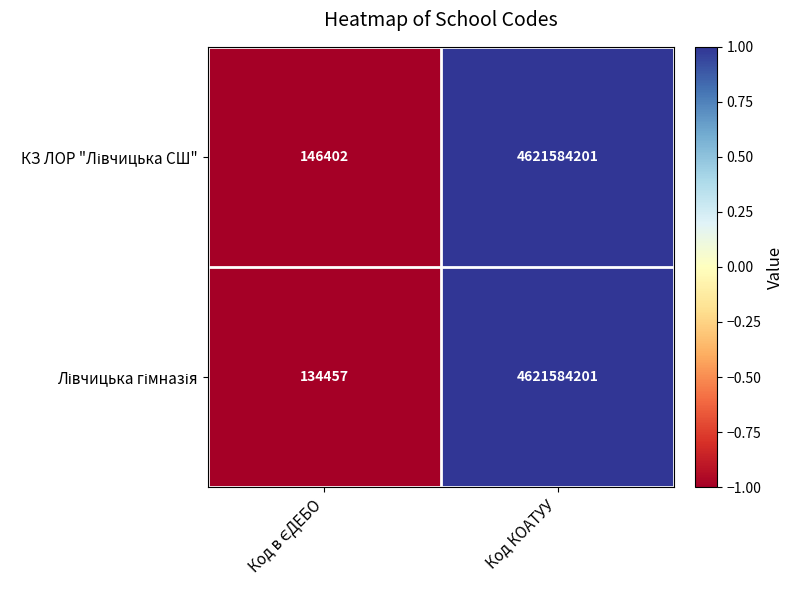

What is the minimum value shown in the chart?

134457